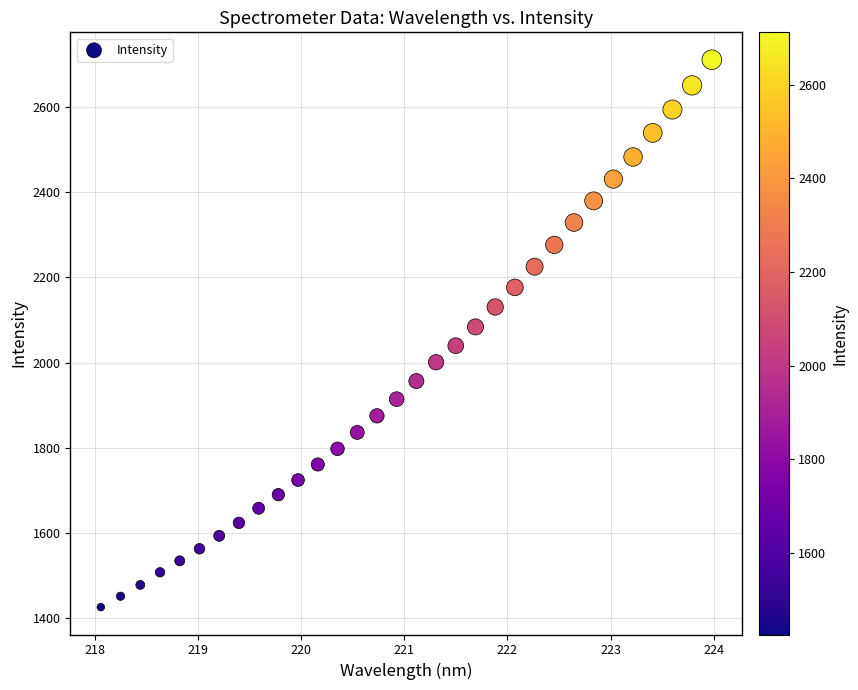

What is the range of Y values (max minus min)?

1285.4